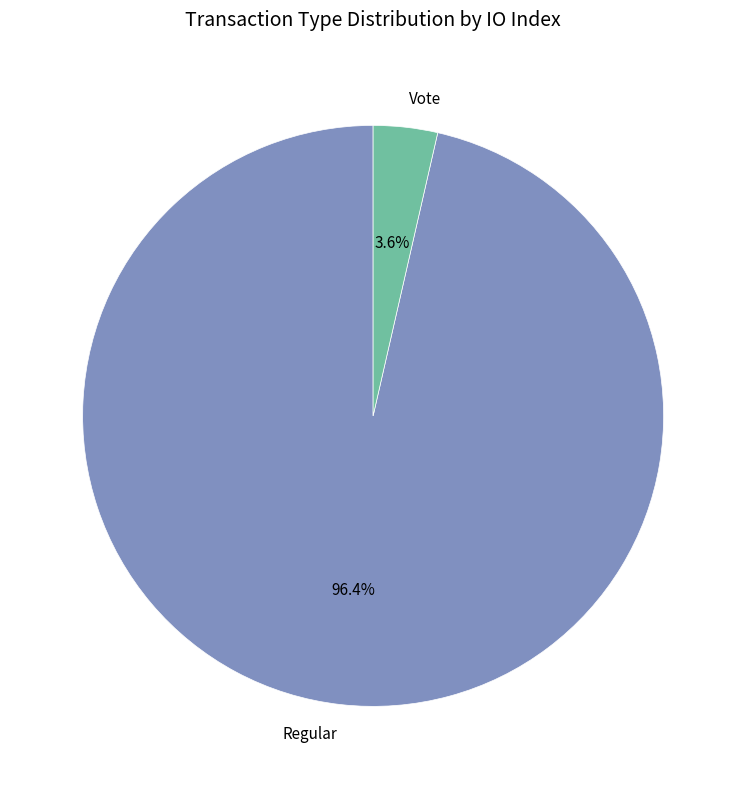

To the nearest percent, what is the combined percentage of Regular and Vote?

100%